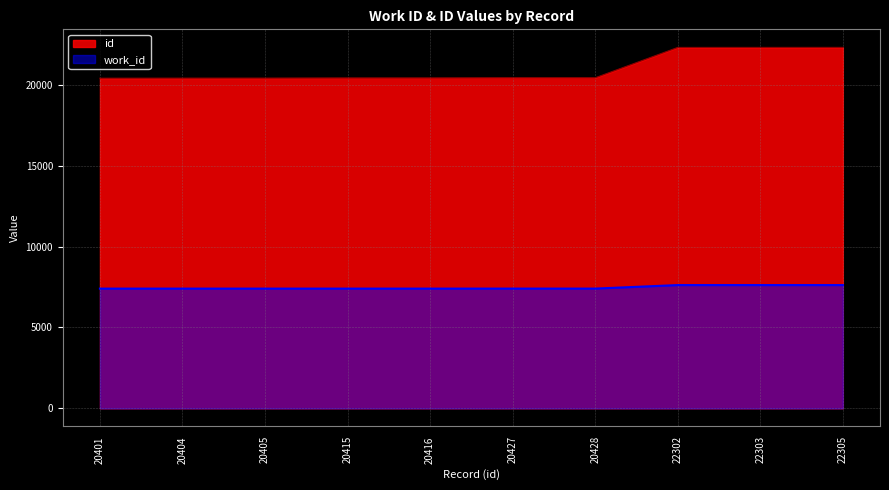

Is the value of id at 22305 greater than the value of work_id at 20401?

Yes